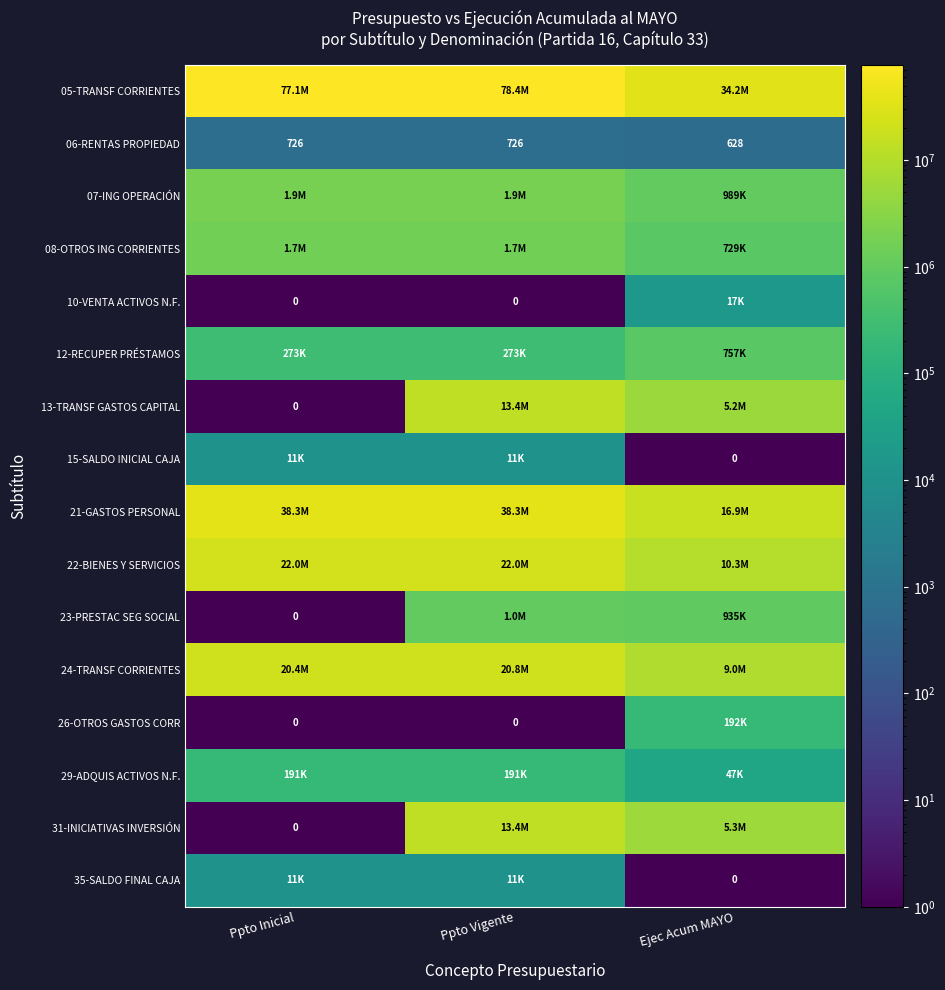

True or false: 06-RENTAS PROPIEDAD has a value of 1207 at Ppto Inicial.

False